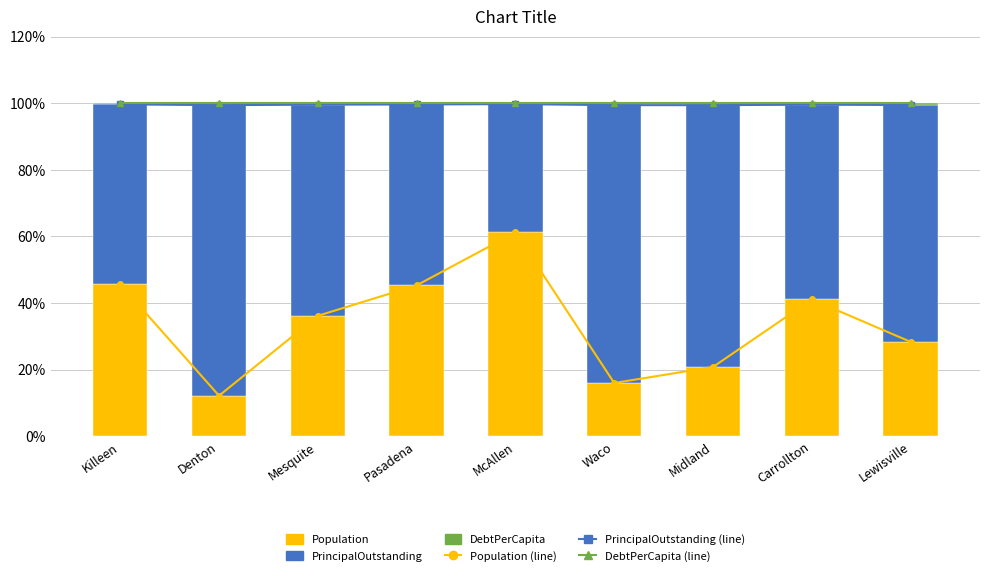

What is the sum of all DebtPerCapita (line) values?

9.0